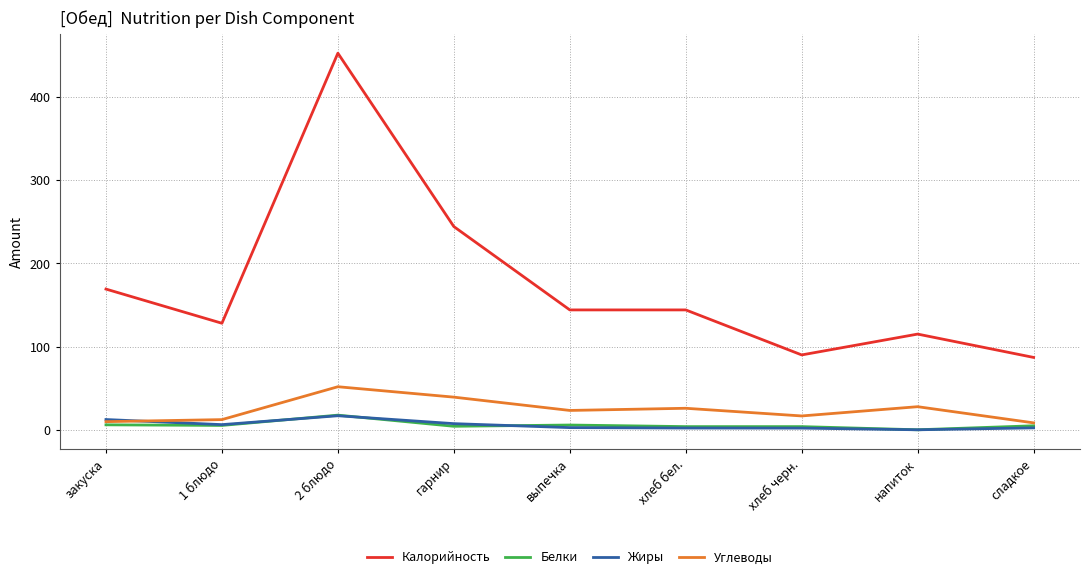

How many lines are shown in the chart?

4